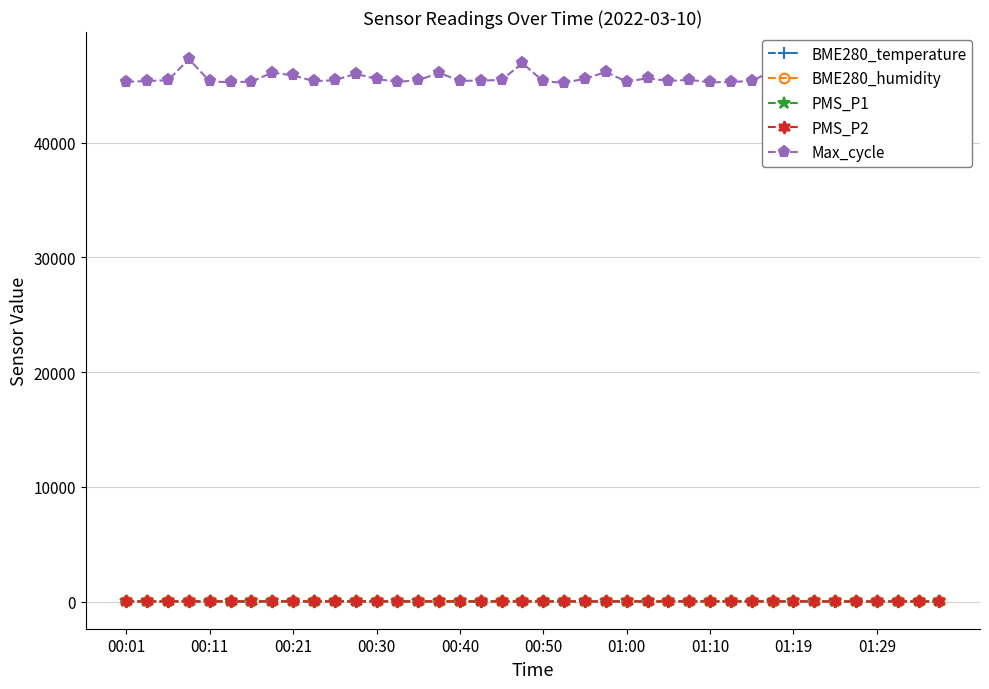

What is the maximum value shown in the chart?

47278.0